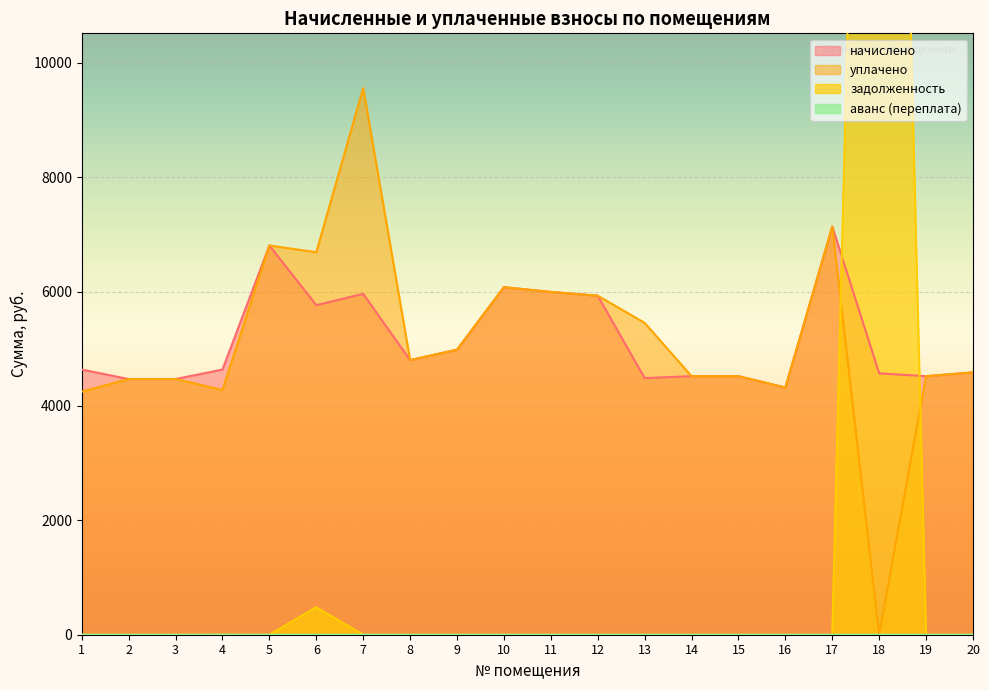

At how many categories does at least one series exceed 29651?

1